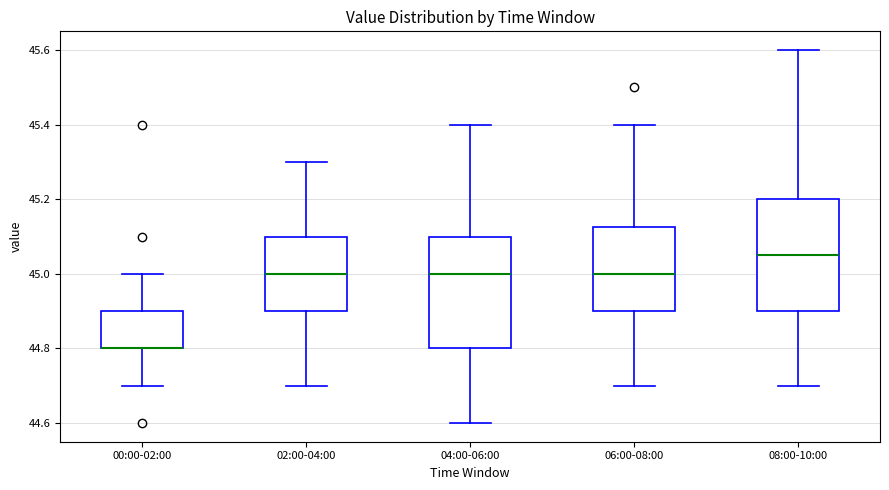

Reading left to right, read every box against the y-axis: the position of its median line, the range the box covers, and the ends of its whiskers. The values are not printed on the chart, so give them approximately, as read against the axis.

00:00-02:00: median 44.80 (drawn on the box's lower edge), box 44.80 to 44.90, whiskers 44.70 to 45.00
02:00-04:00: median 45.00, box 44.90 to 45.10, whiskers 44.70 to 45.30
04:00-06:00: median 45.00, box 44.80 to 45.10, whiskers 44.60 to 45.40
06:00-08:00: median 45.00, box 44.90 to 45.12, whiskers 44.70 to 45.40
08:00-10:00: median 45.06, box 44.90 to 45.20, whiskers 44.70 to 45.60